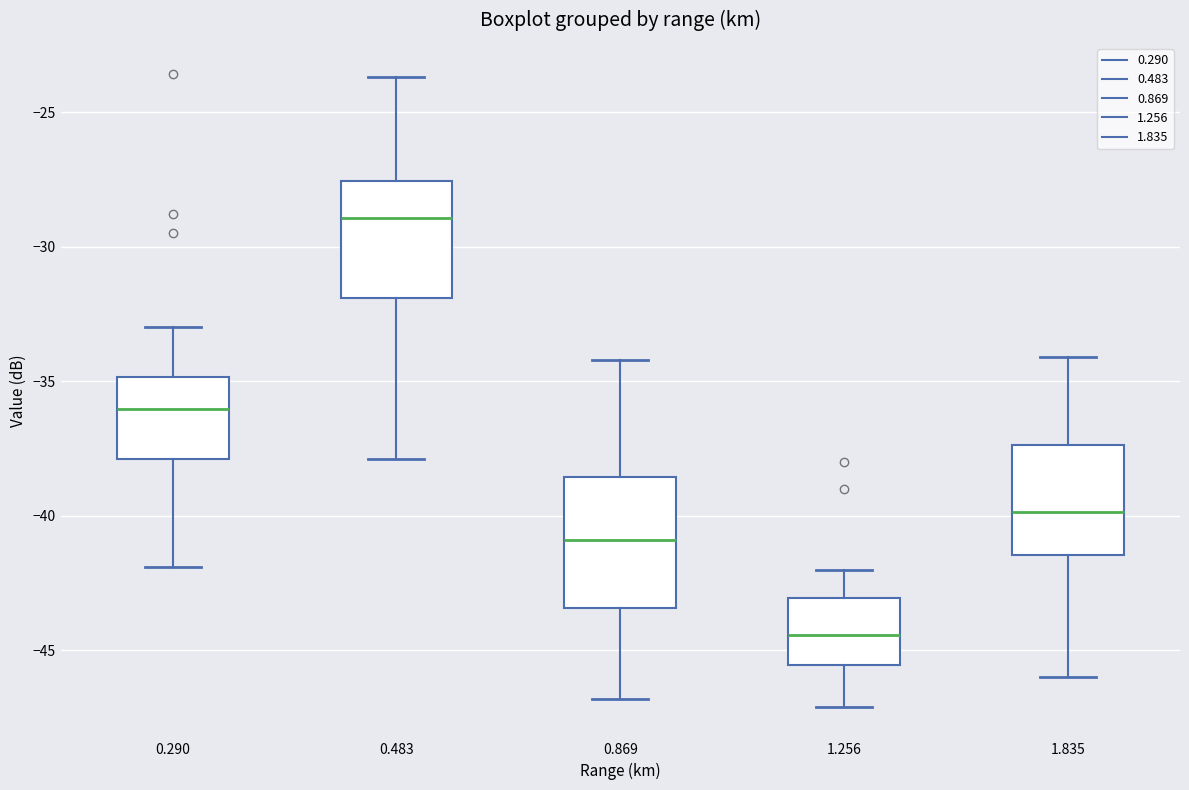

Which box has the lowest median line?

1.256